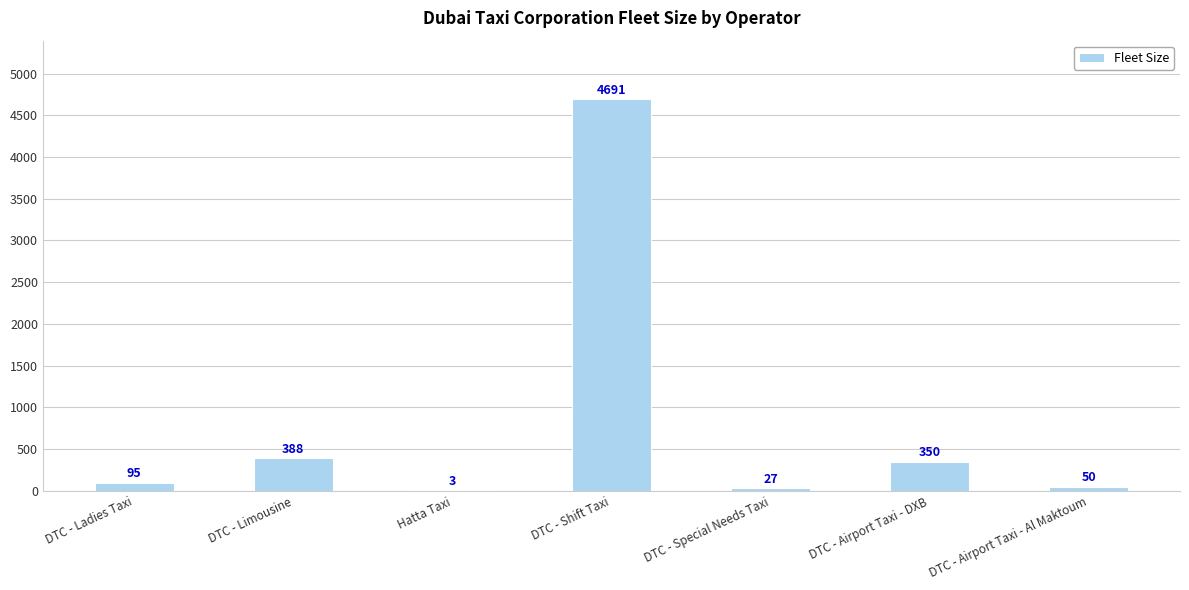

True or false: the data shows 7882 at DTC - Shift Taxi.

False